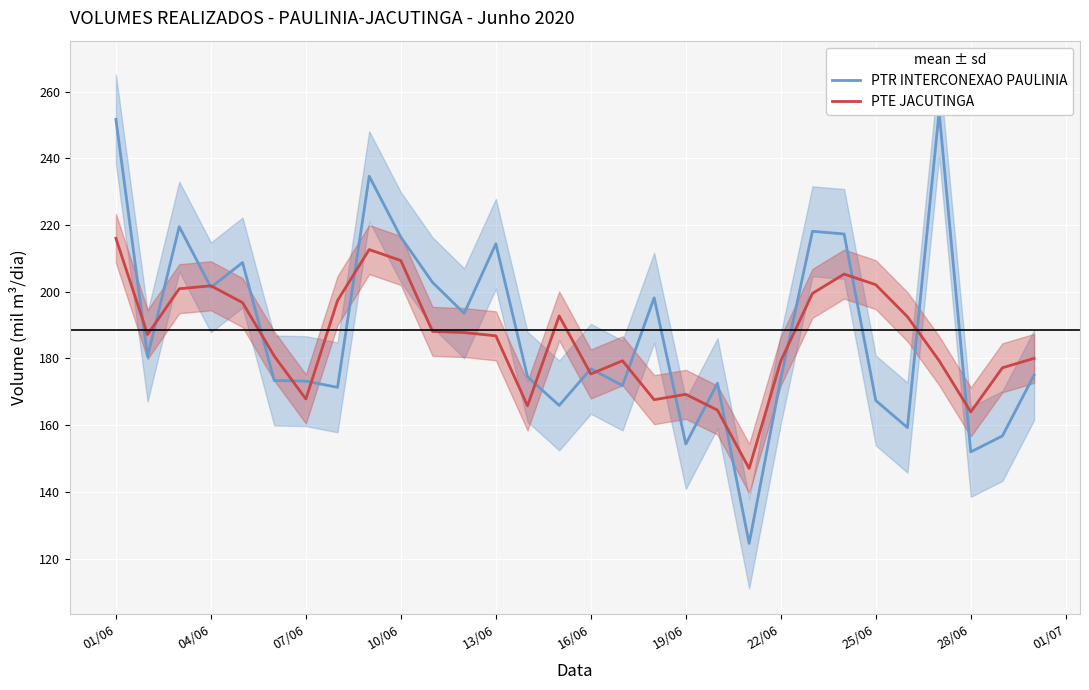

What is the minimum value for PTR INTERCONEXAO PAULINIA?

124.5